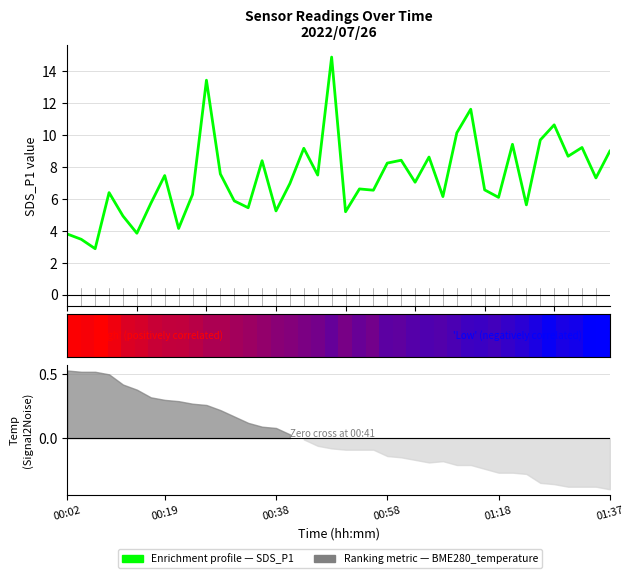

Read the value at 8.

4.2